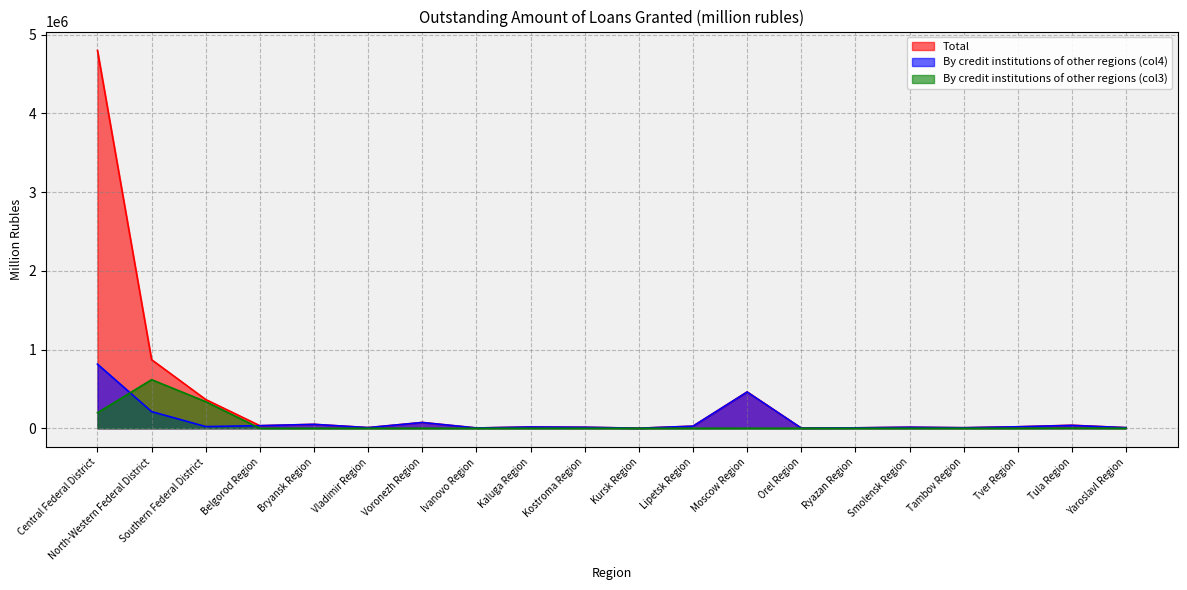

Count the number of categories in the chart.

20